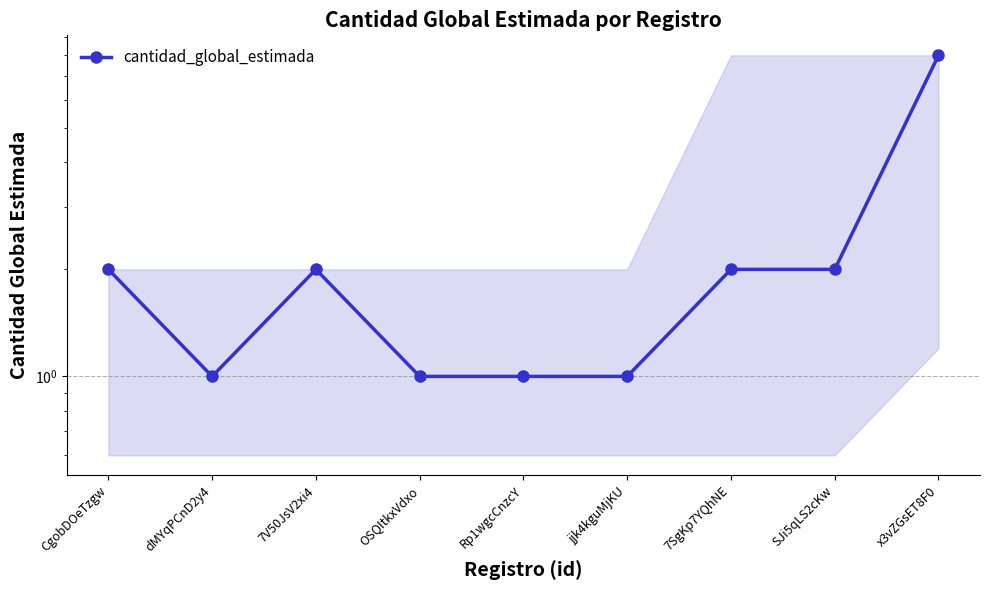

How many points are lower than both their immediate neighbors (excluding endpoints)?

1